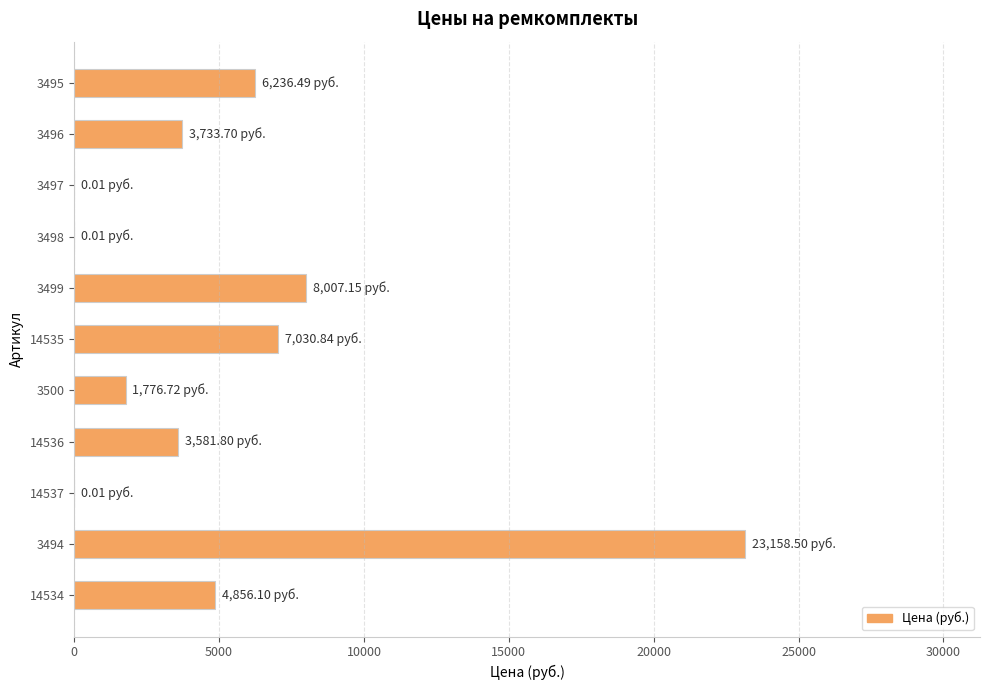

What is the sum of all values?

58381.3